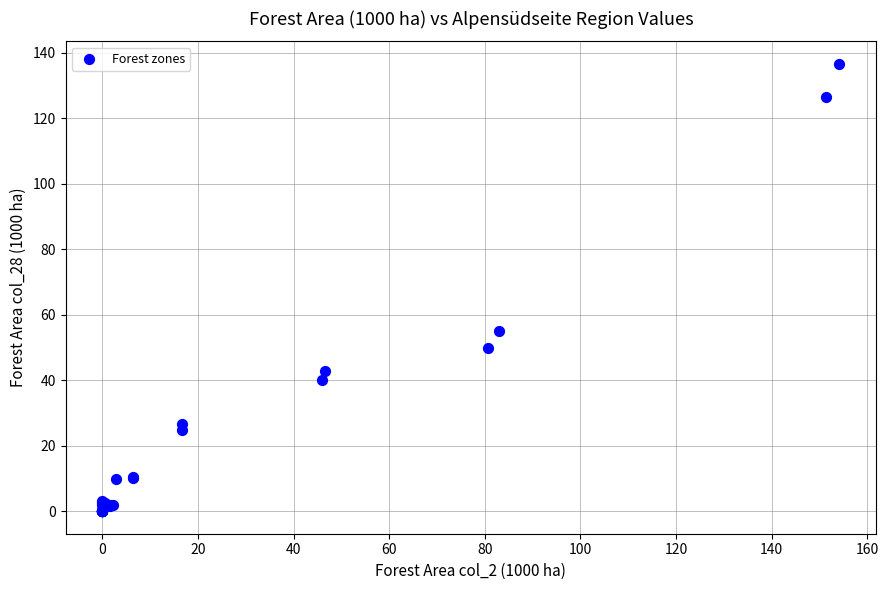

What Y value in the scatter plot is closest to 68?

54.9